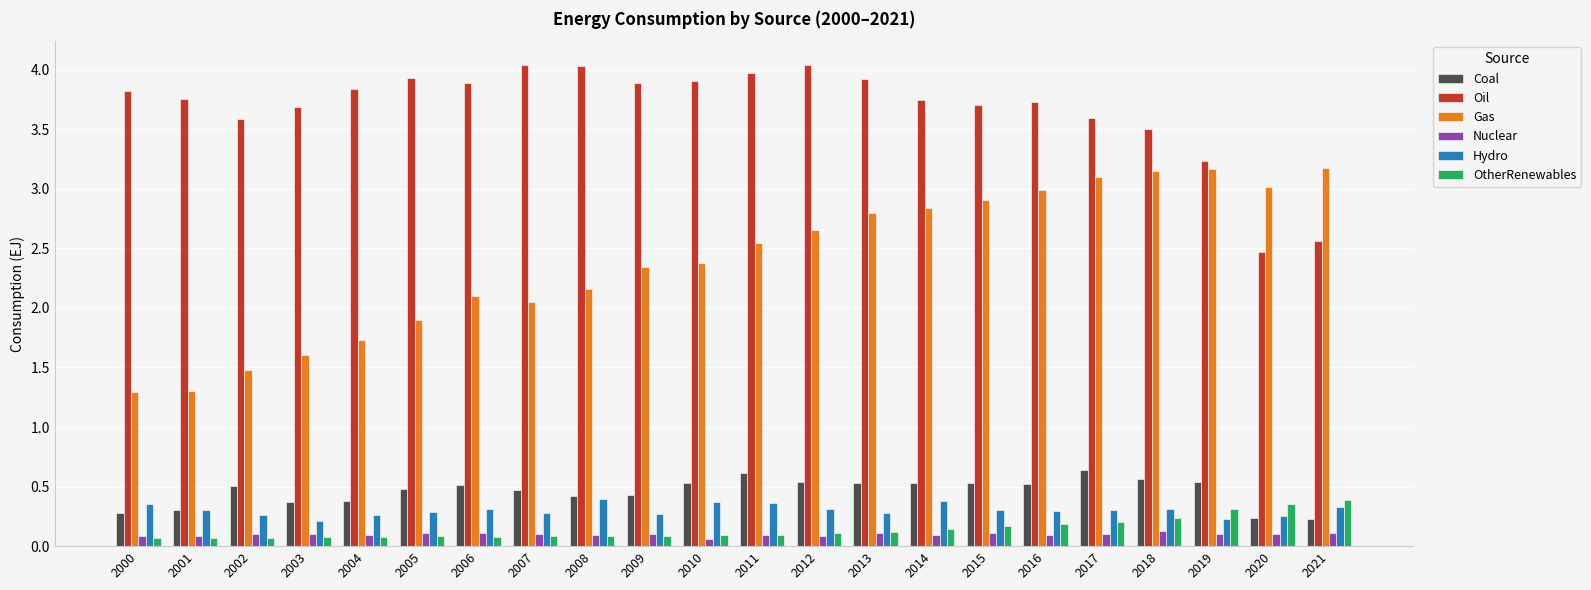

How many groups of bars are there?

22